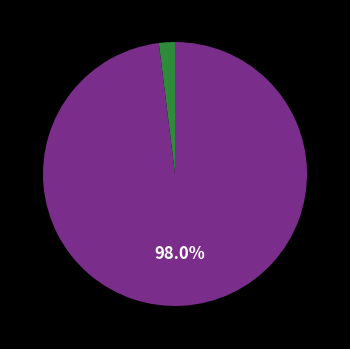

Is there any slice that represents more than half of the pie?

Yes